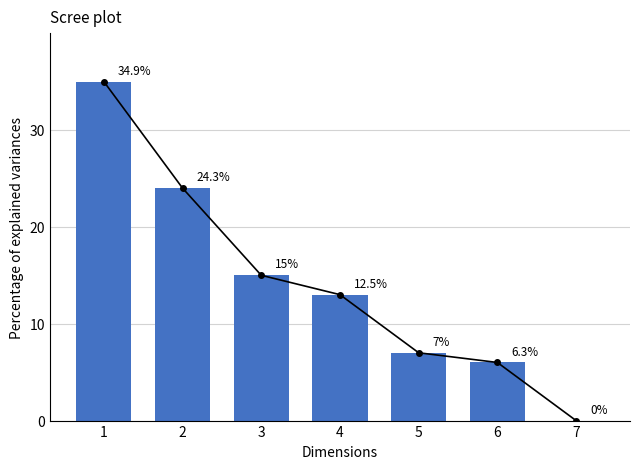

What is the sum of the values at 7 and 5?

7